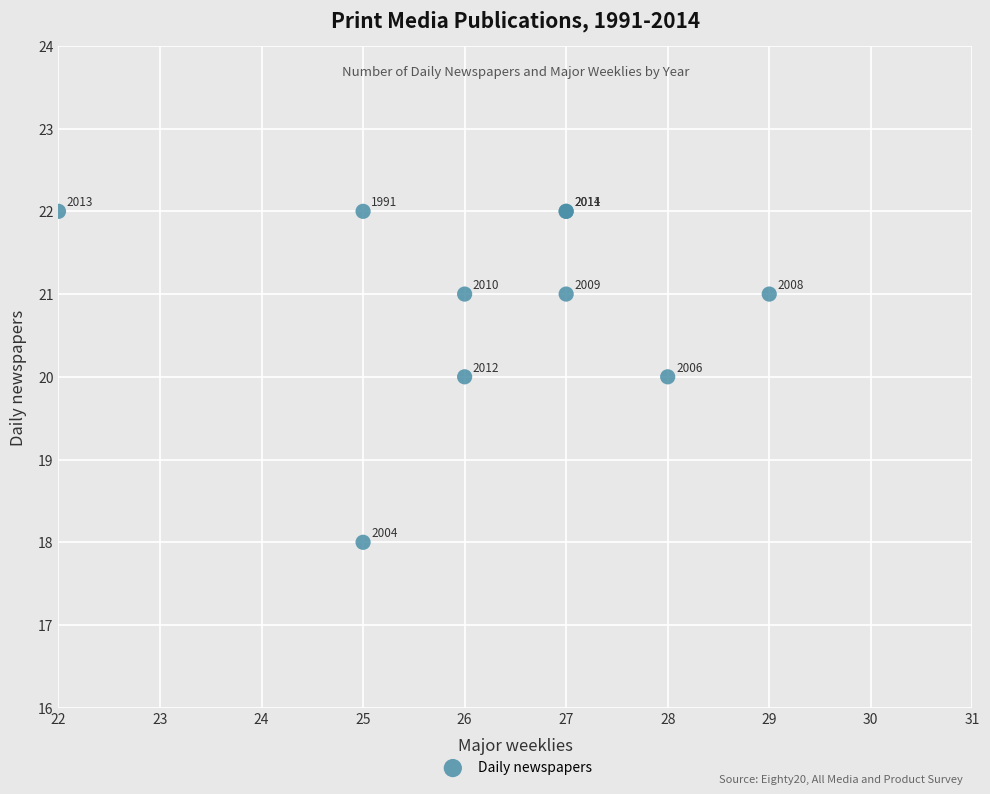

What Y value in the scatter plot is closest to 20?

20